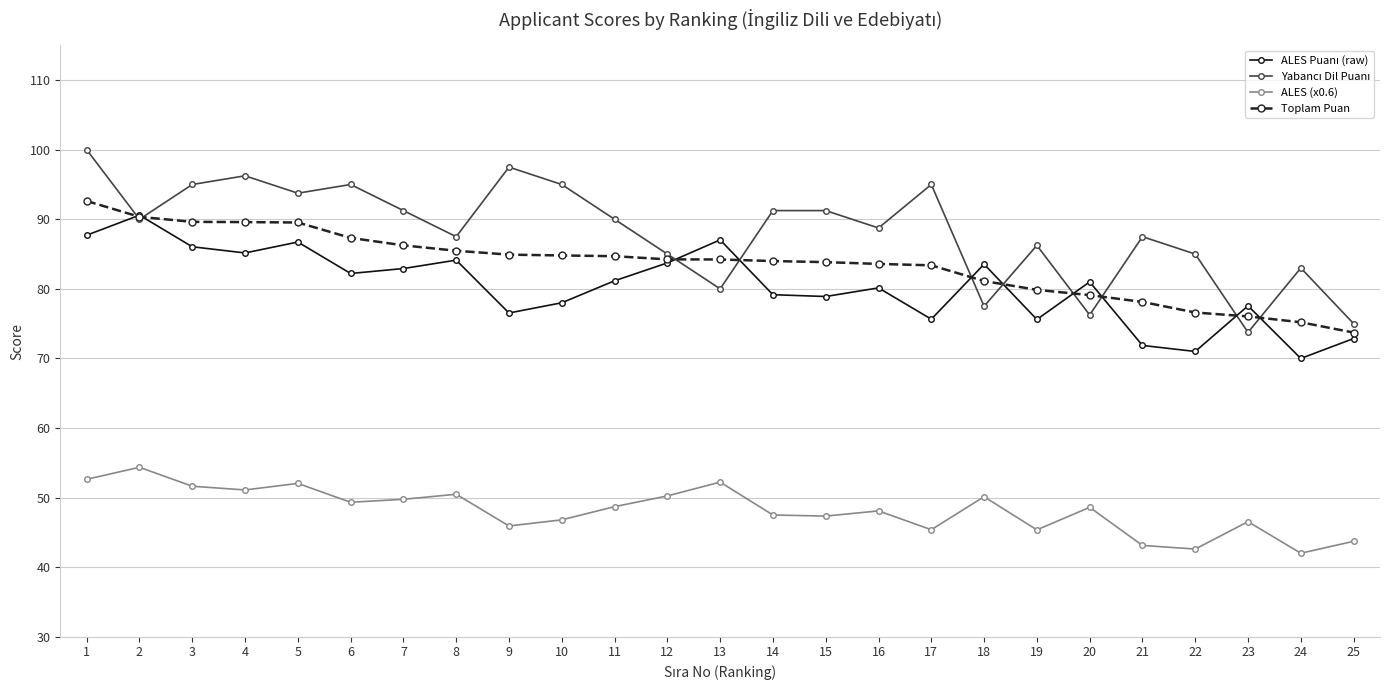

What is the value of the Toplam Puan point at the 23rd from the left?

76.0